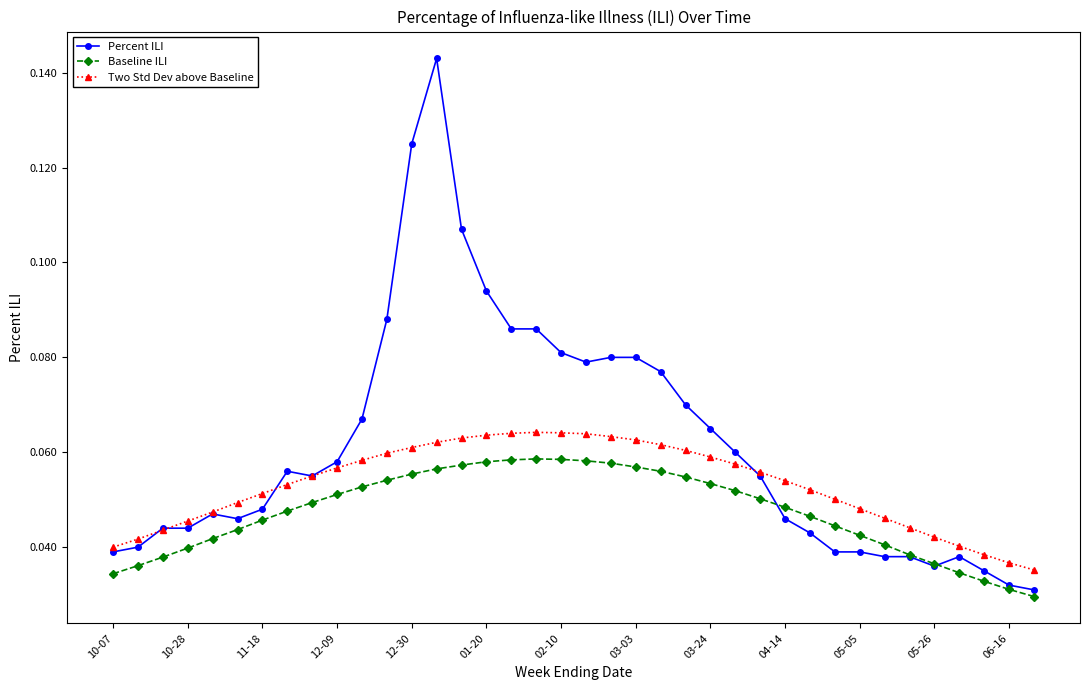

How many Percent ILI values are between 0 and 1?

38